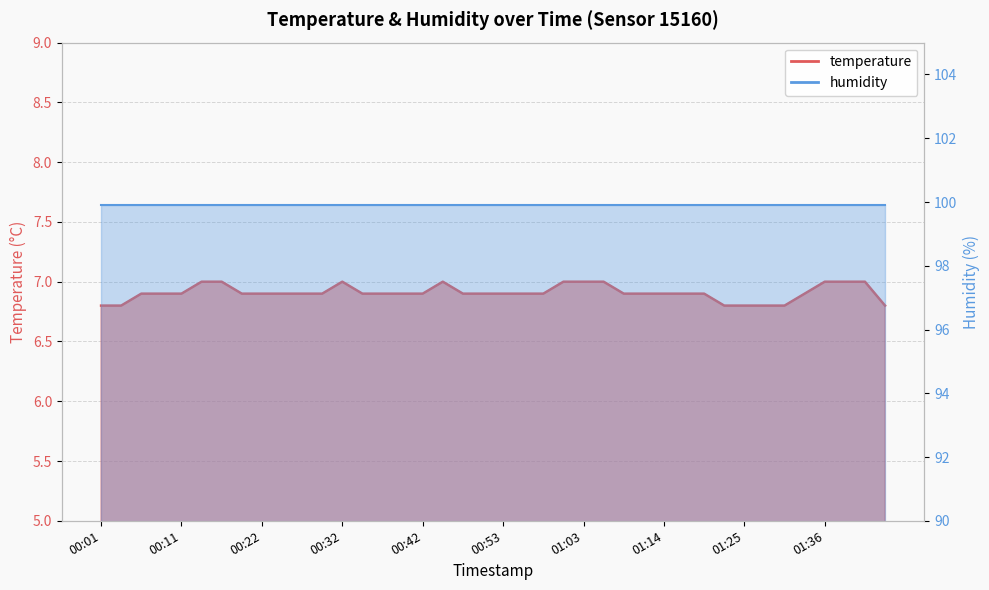

How many points are higher than both their immediate neighbors (excluding endpoints)?

2